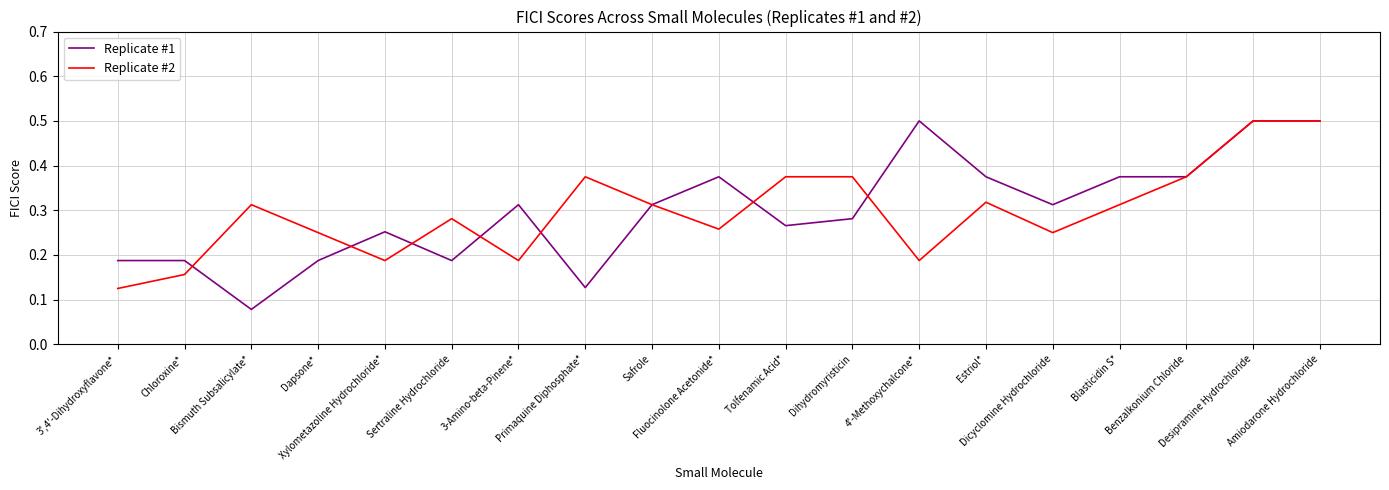

Which series has the largest range (max minus min)?

Replicate #1